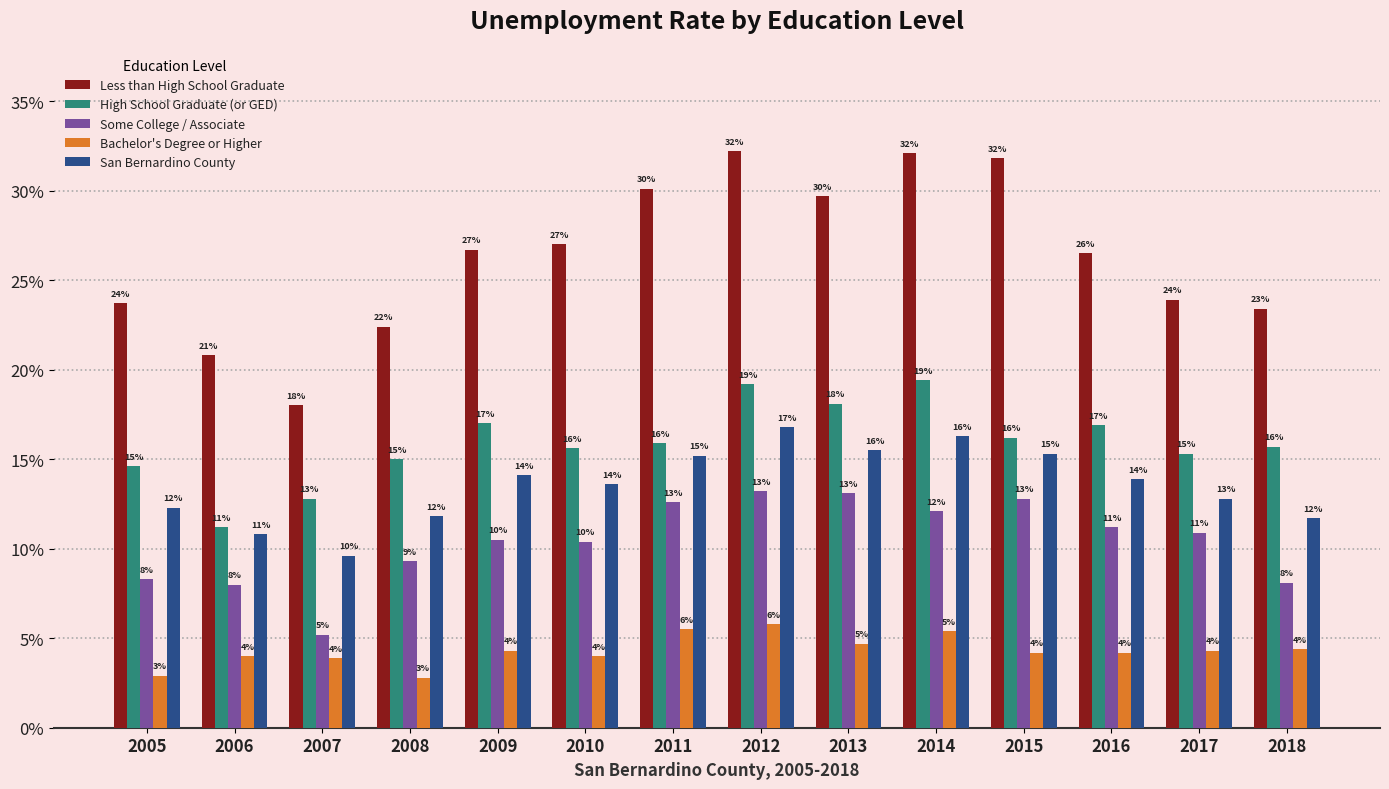

What is the sum of all Some College / Associate values?

1.5